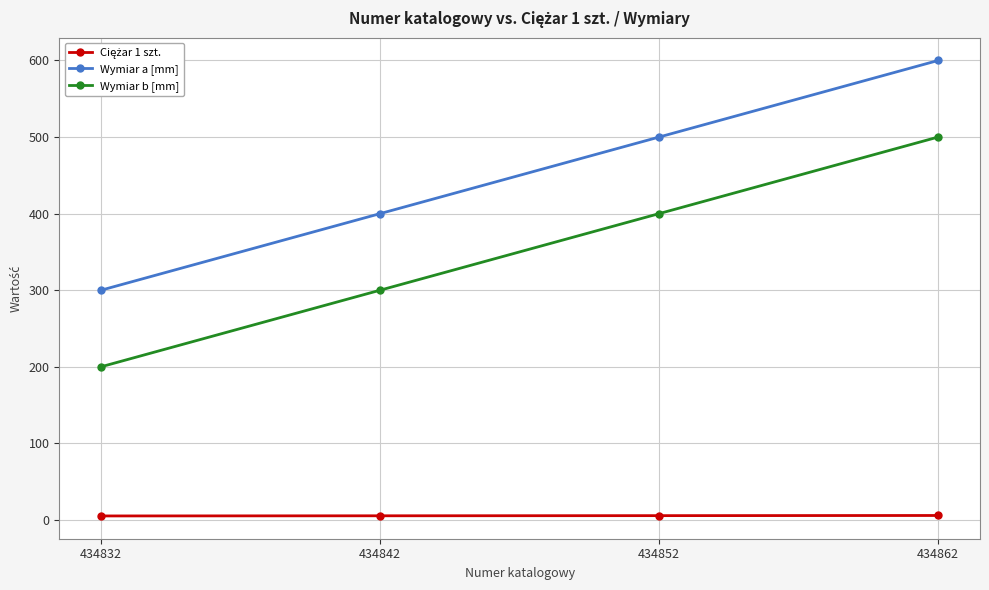

What is the highest value of the Wymiar b [mm] series?

500.0